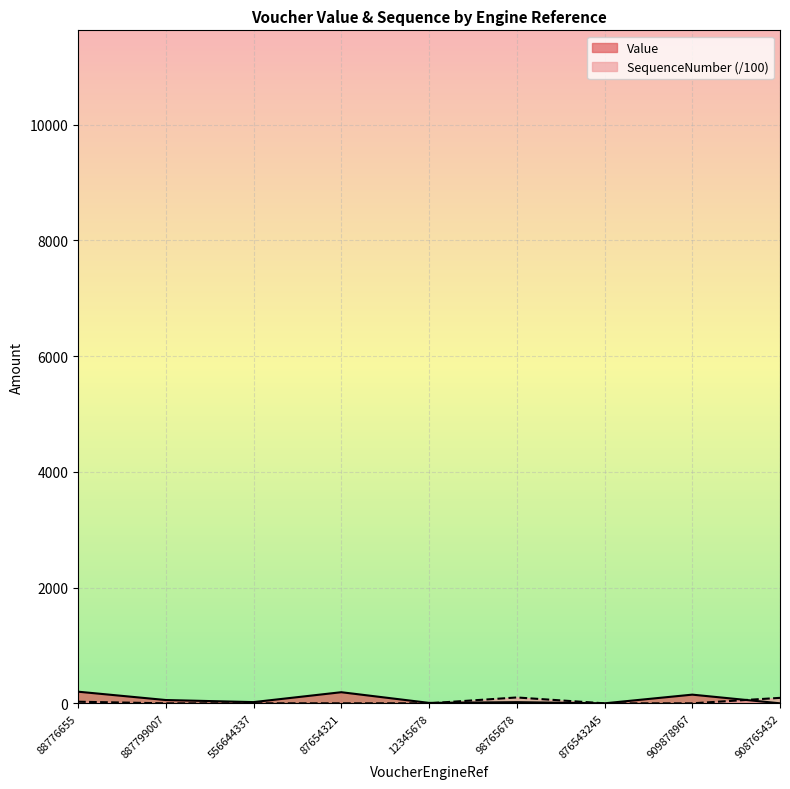

What is the total value across all series at 87654321?

192.2